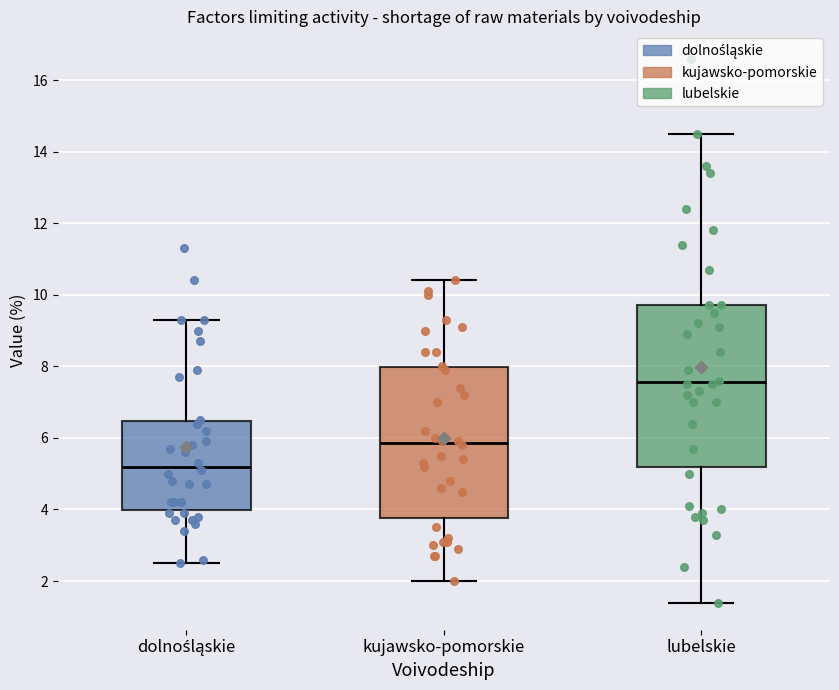

Where does the lower whisker of the box for lubelskie end on the y-axis? The values are not printed on the chart, so give them approximately, as read against the axis.

1.4